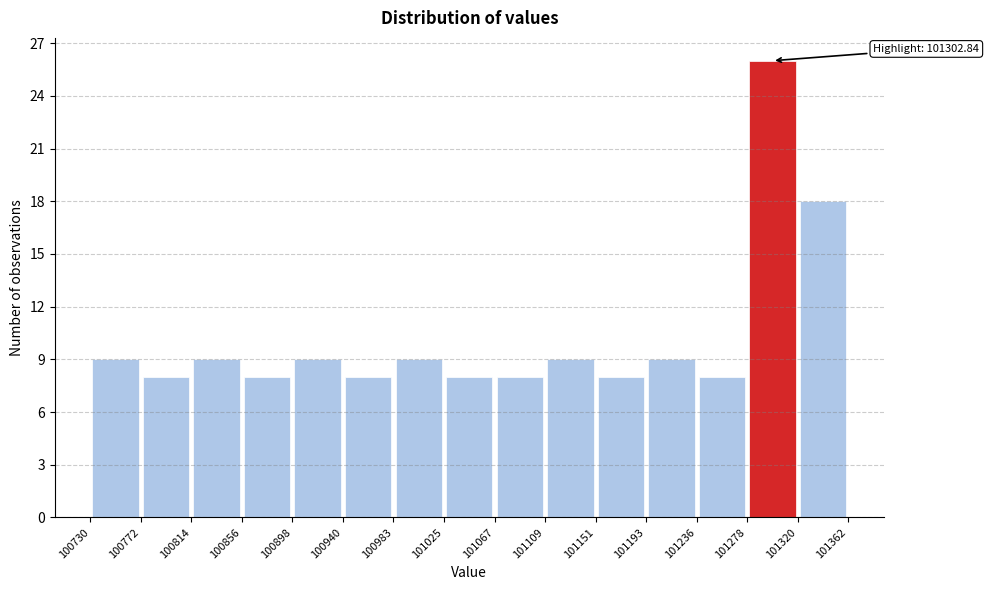

Over which range of the x-axis is the bar tallest?

101278 to 101320